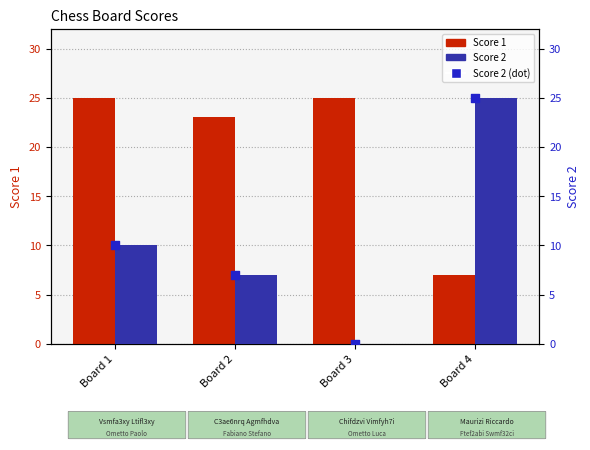

Which series has the largest total across all categories?

Score 1